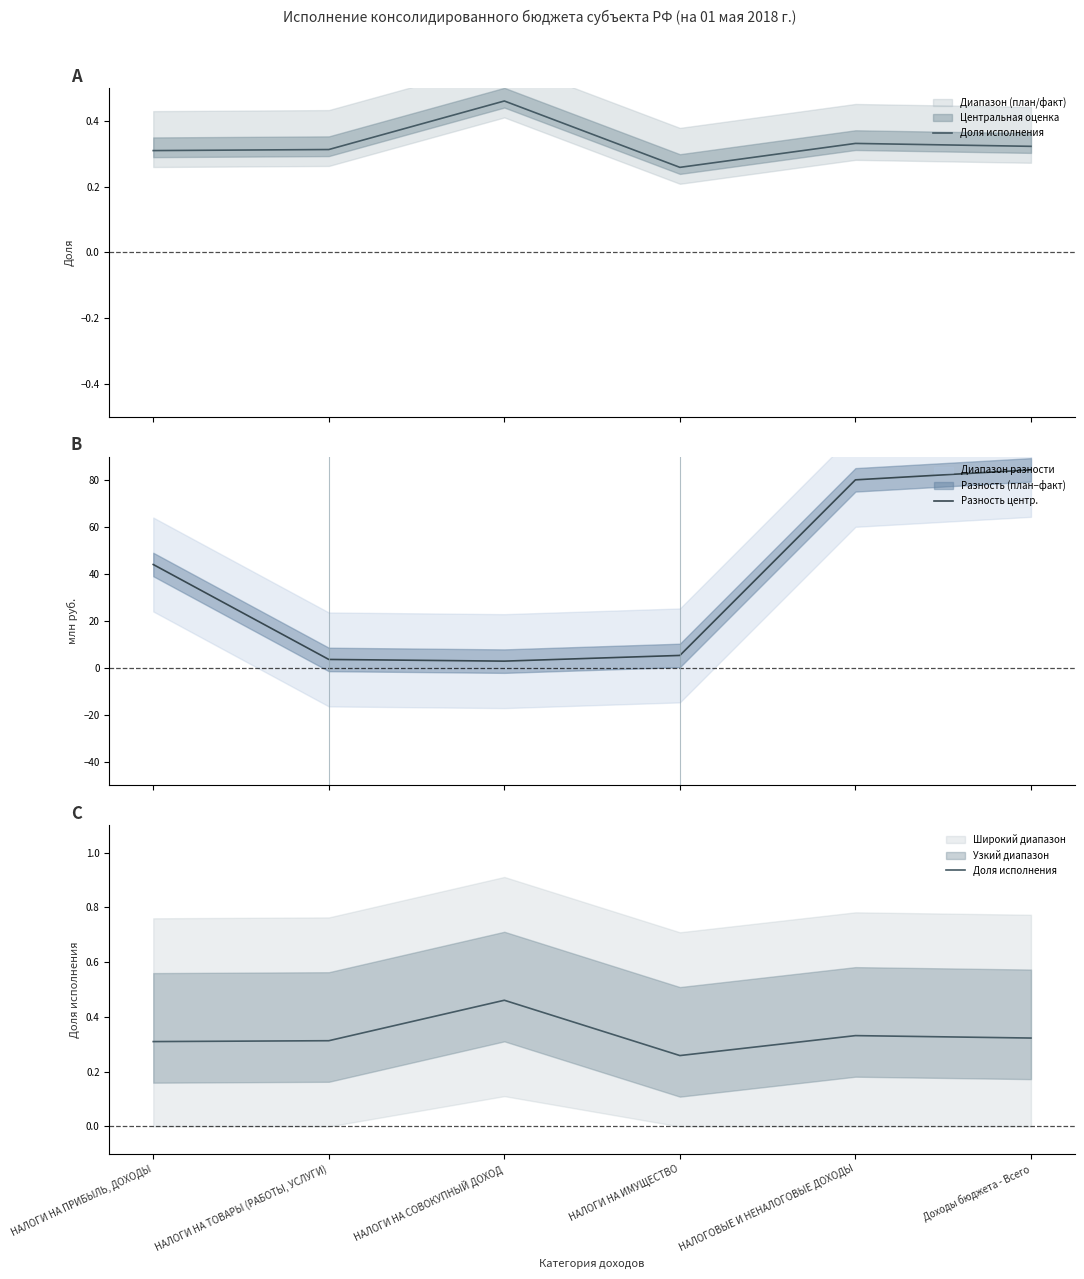

How many data points in Разность центр. are above 44?

3